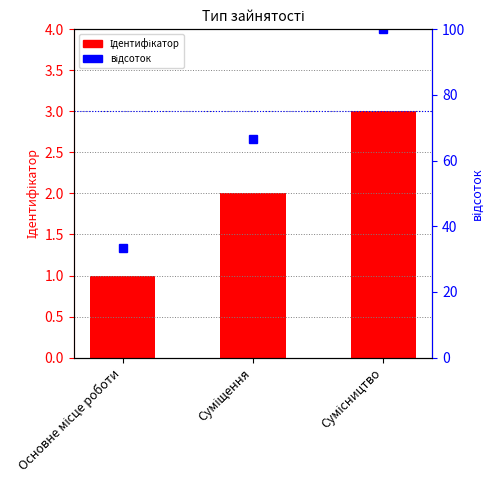

List the labels in order of Ідентифікатор value, largest first.

Сумісництво, Суміщення, Основне місце роботи